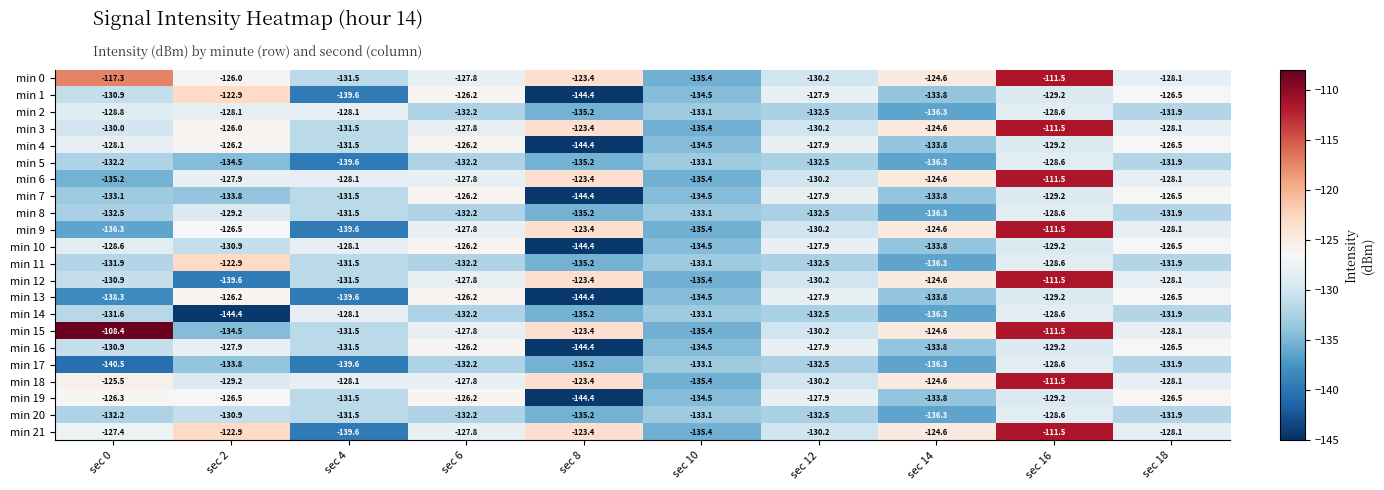

What is the difference between the maximum and minimum values in the min 5 series?

11.0